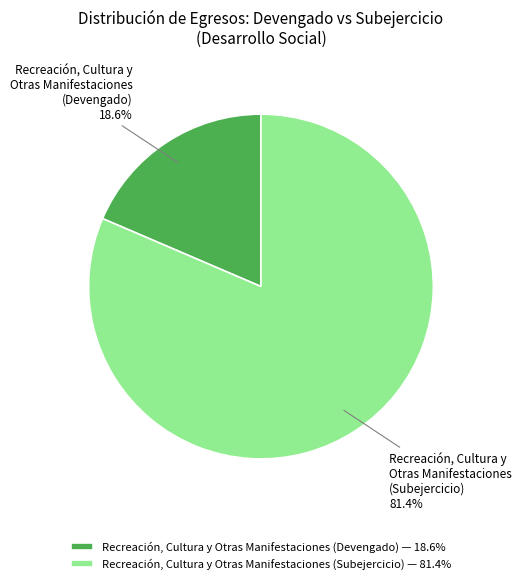

Combined, what portion of the pie is Recreación, Cultura y Otras Manifestaciones (Subejercicio) 81.4% and Recreación, Cultura y Otras Manifestaciones (Devengado) 18.6%?

100.0%